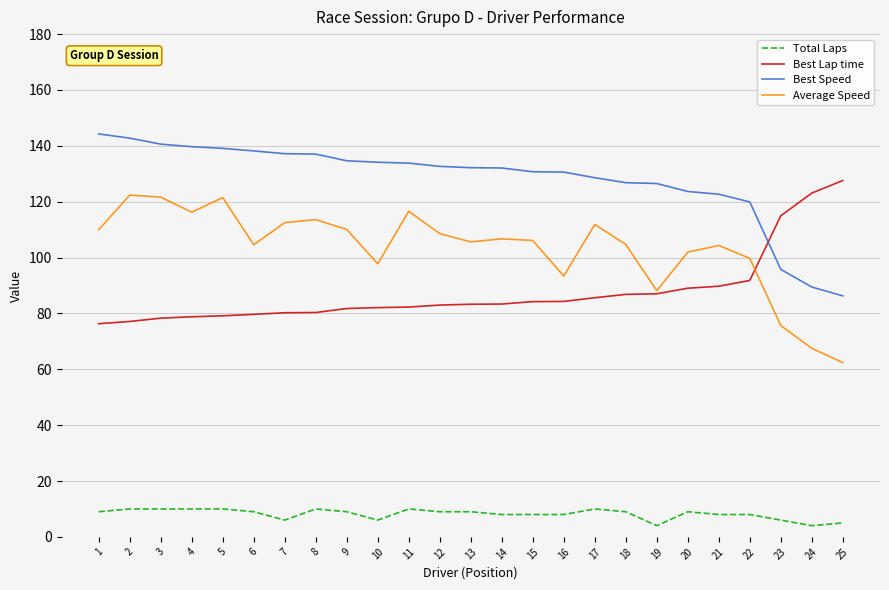

True or false: Total Laps and Average Speed cross at least once.

False